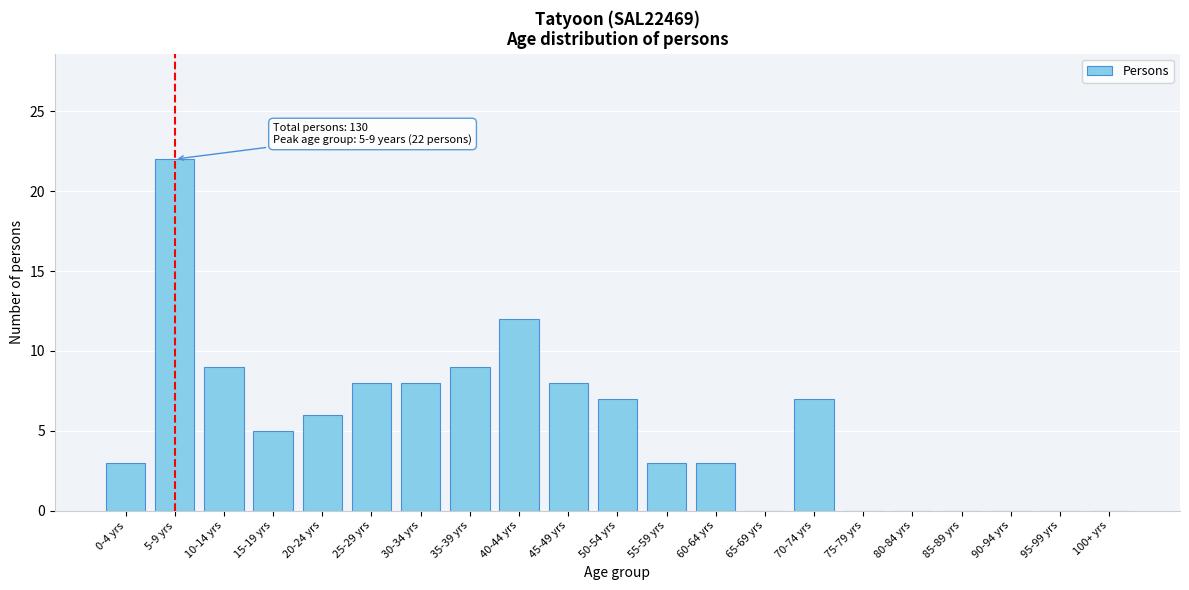

Reading right to left, extract all data points from this chart.

100+ yrs=0	95-99 yrs=0	90-94 yrs=0	85-89 yrs=0	80-84 yrs=0	75-79 yrs=0	70-74 yrs=7	65-69 yrs=0	60-64 yrs=3	55-59 yrs=3	50-54 yrs=7	45-49 yrs=8	40-44 yrs=12	35-39 yrs=9	30-34 yrs=8	25-29 yrs=8	20-24 yrs=6	15-19 yrs=5	10-14 yrs=9	5-9 yrs=22	0-4 yrs=3